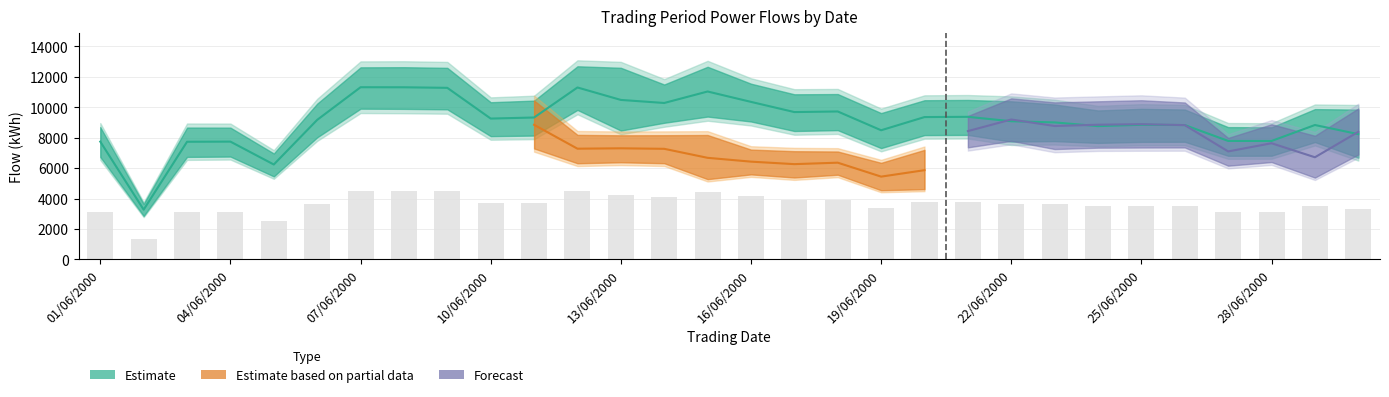

How many groups of bars are there?

30